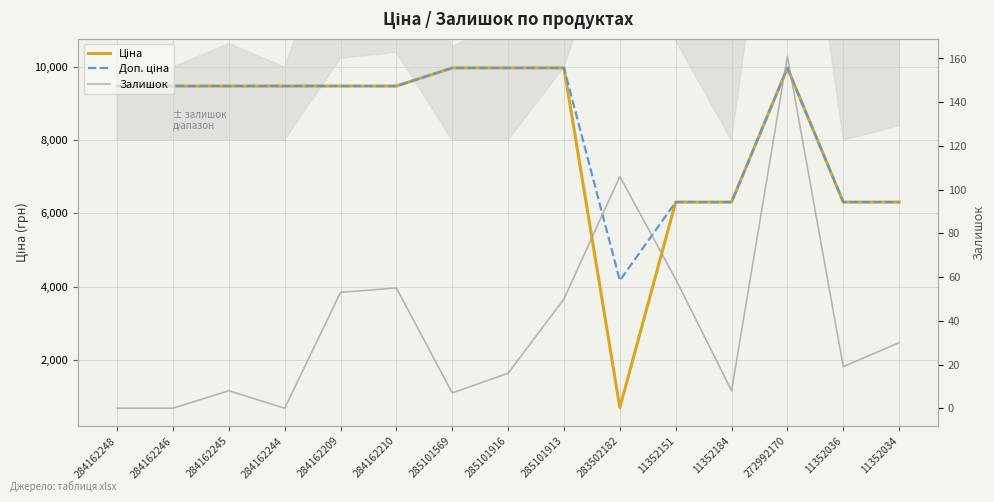

Where is the first local minimum for Залишок?

284162244